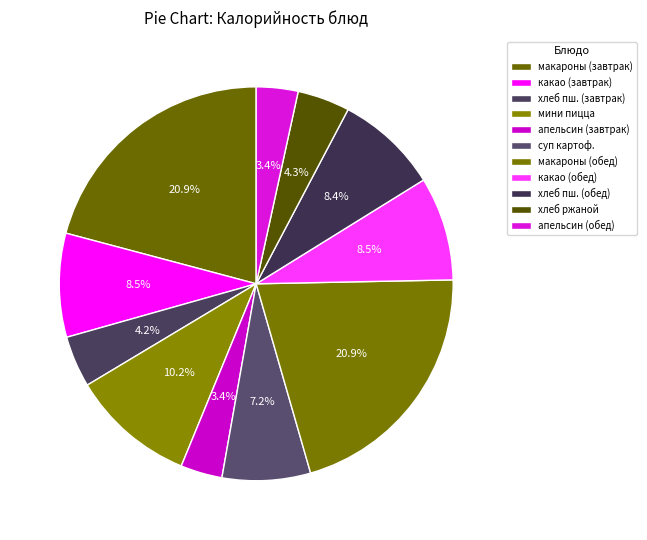

How many segments does this pie chart have?

11